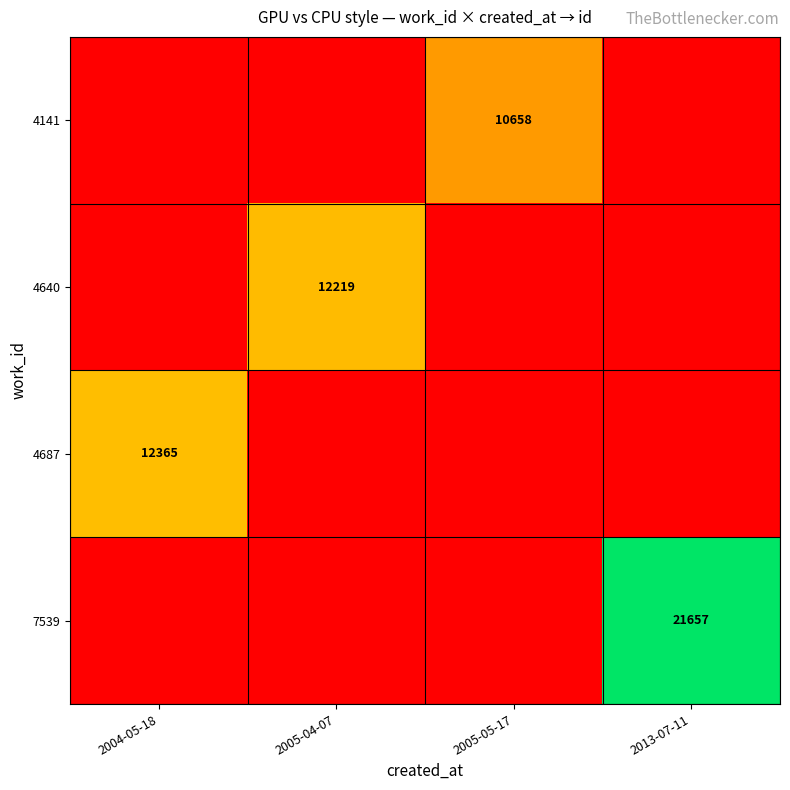

Is it true that 4640 equals 6606.5 at 2005-04-07?

False